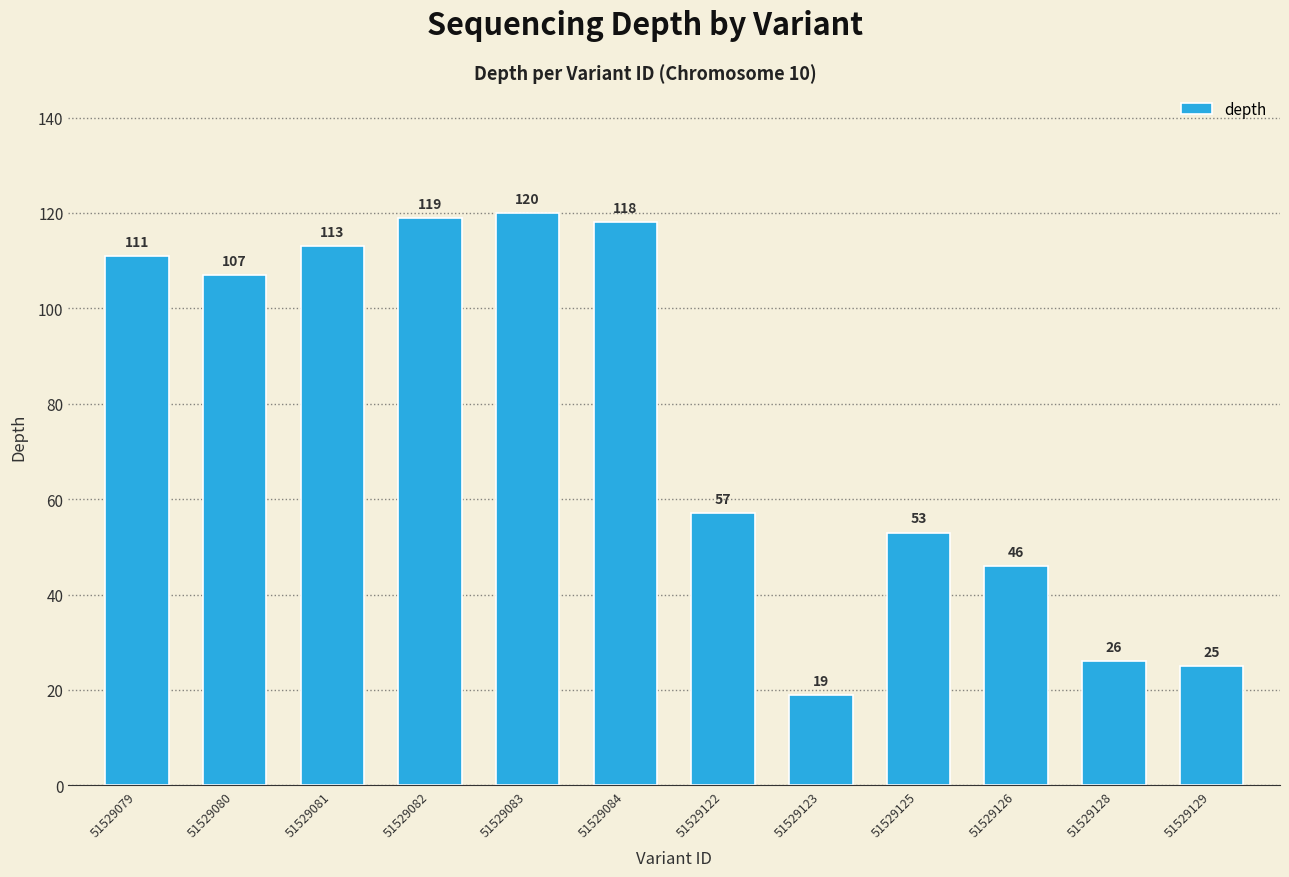

Approximately how many times larger is the value at 51529125 compared to 51529079?

0.5